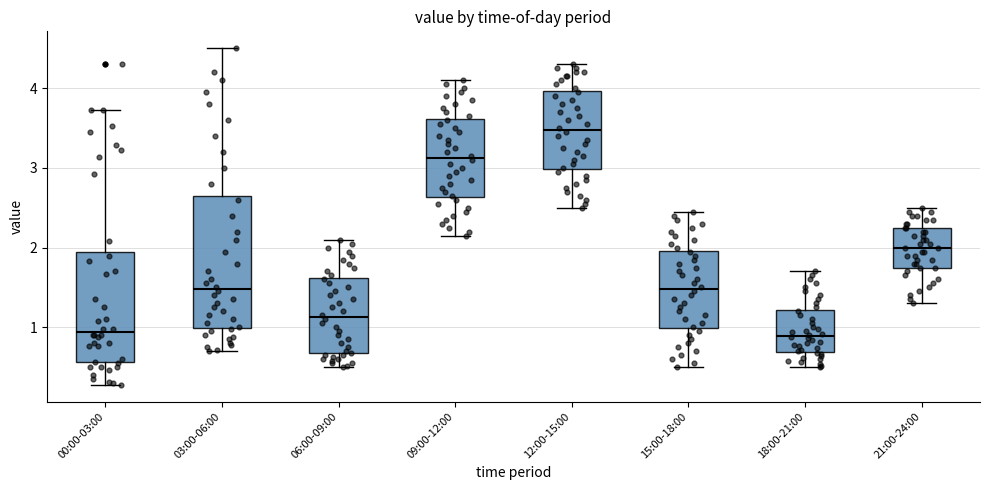

Comparing the boxes themselves (not the whiskers), which one is the tallest?

03:00-06:00